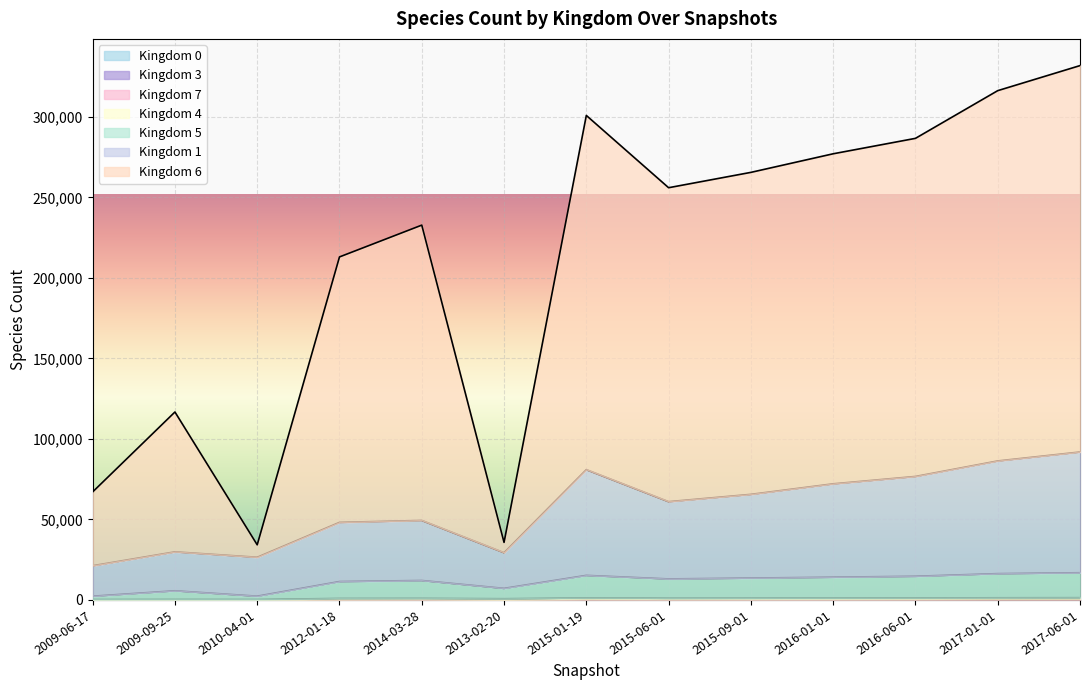

Which category has the lowest value across all series?

2009-06-17